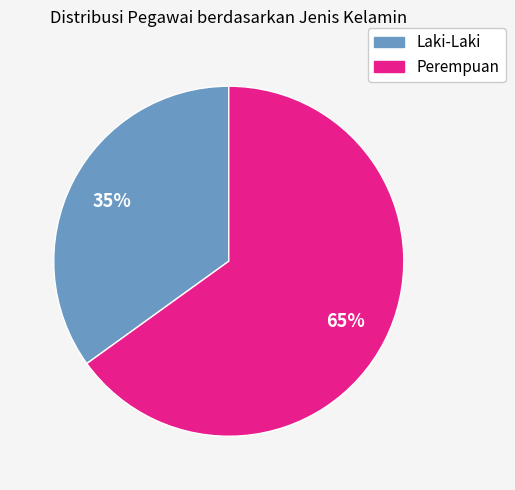

To the nearest percent, what is the difference between the largest and smallest slice percentages?

30%